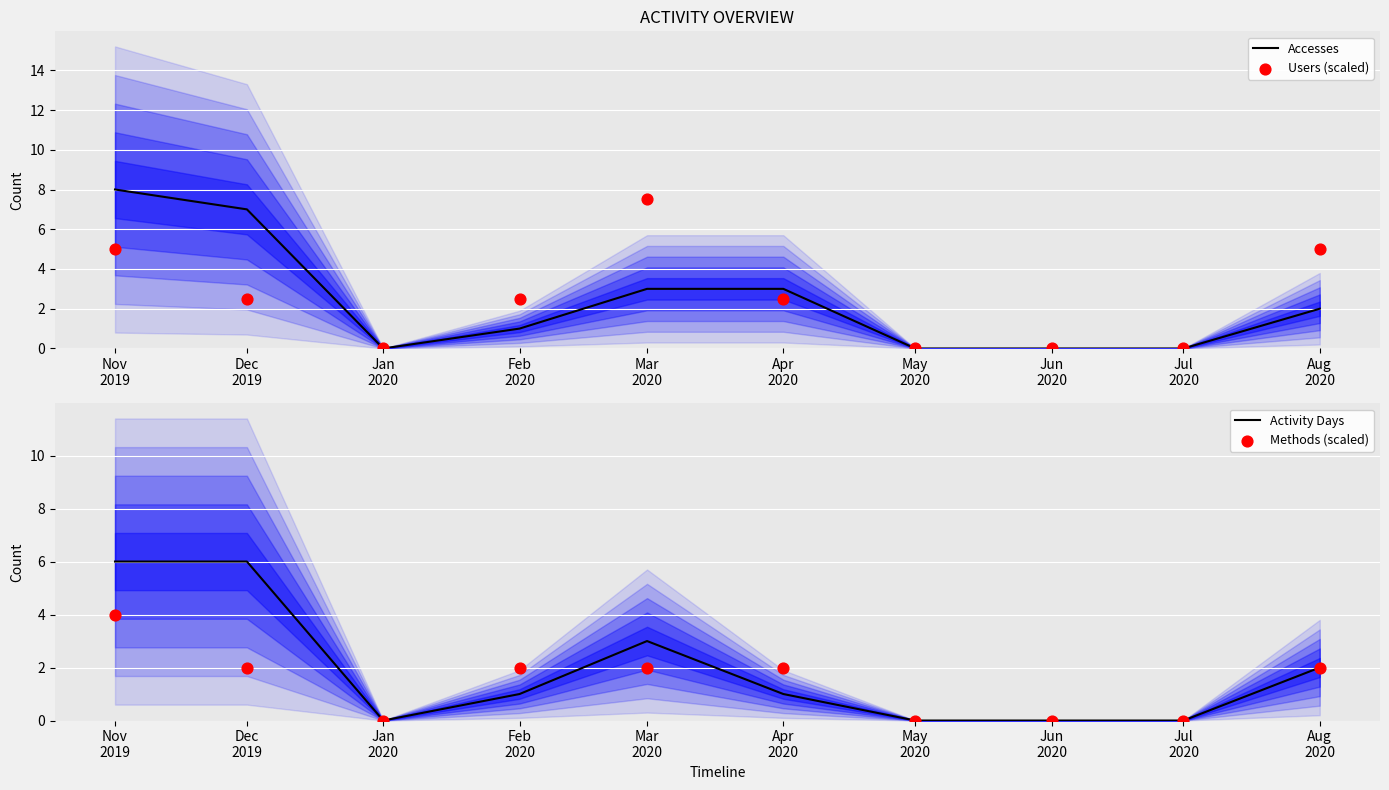

At which category is the sum across all series the highest?

Nov
2019